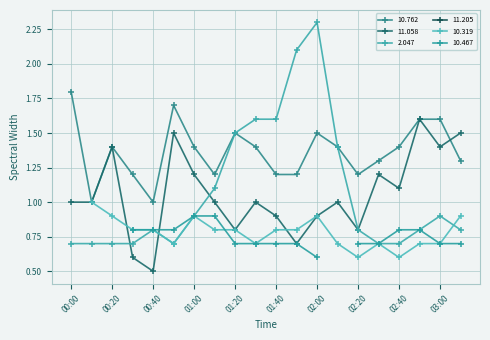

What is the average value of the 10.762 series?

1.4